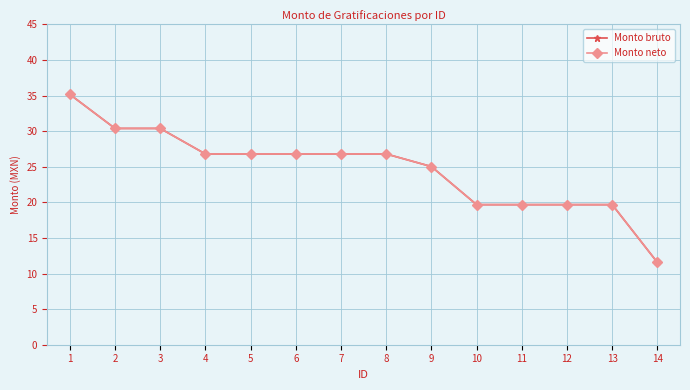

At which category is the sum across all series the highest?

1